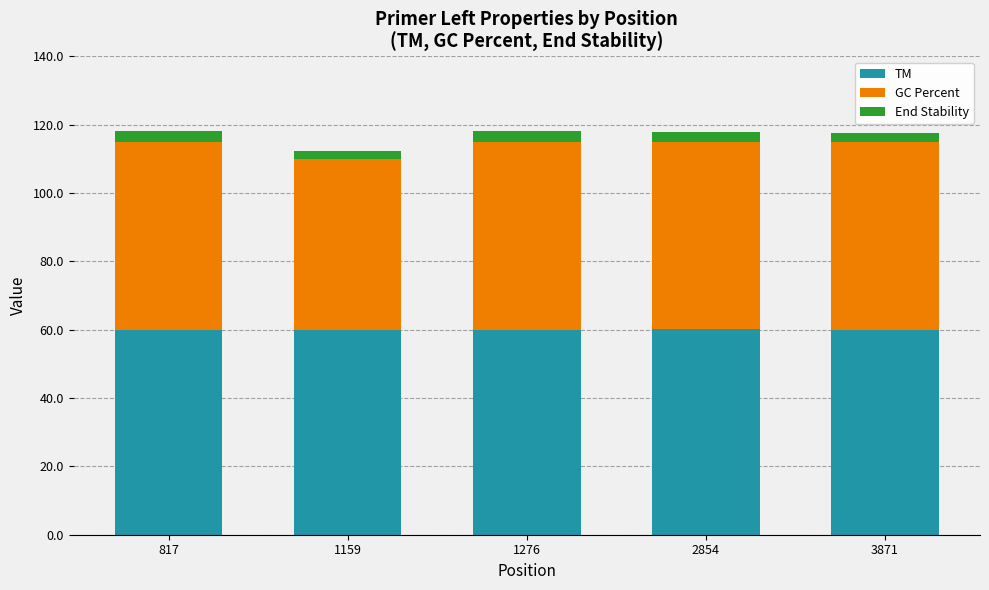

What is the total value across all series at 2854?

118.0